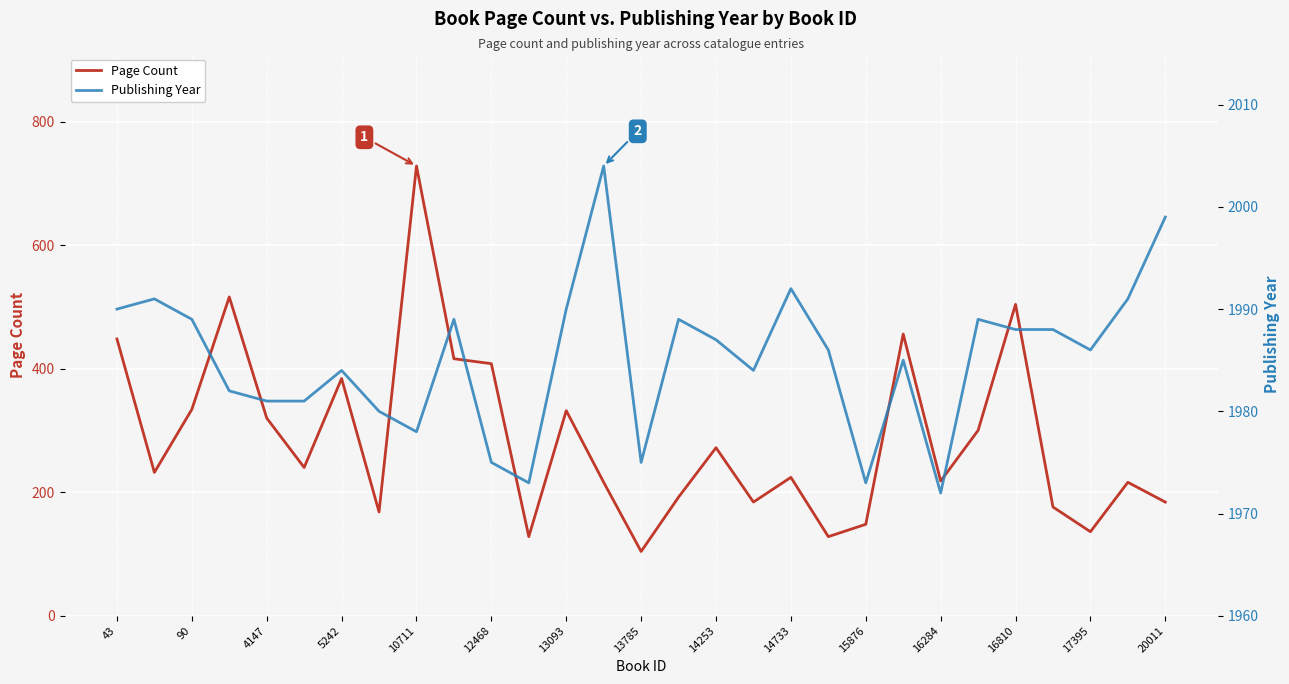

What is the sum of all Page Count values?

8312